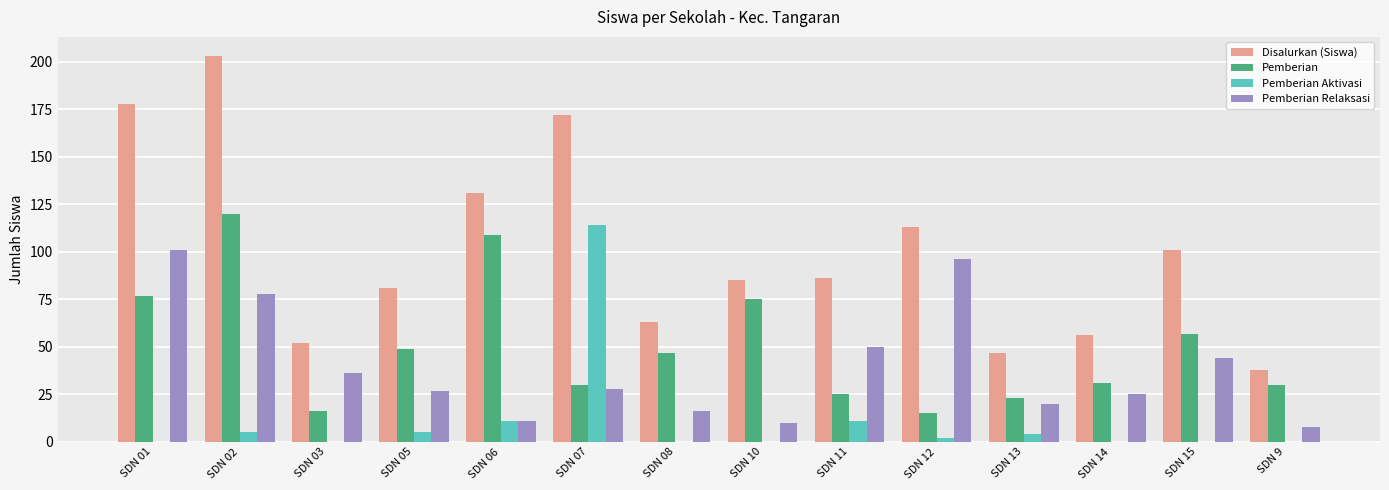

Where is Pemberian Relaksasi nearest to the value 54?

SDN 11